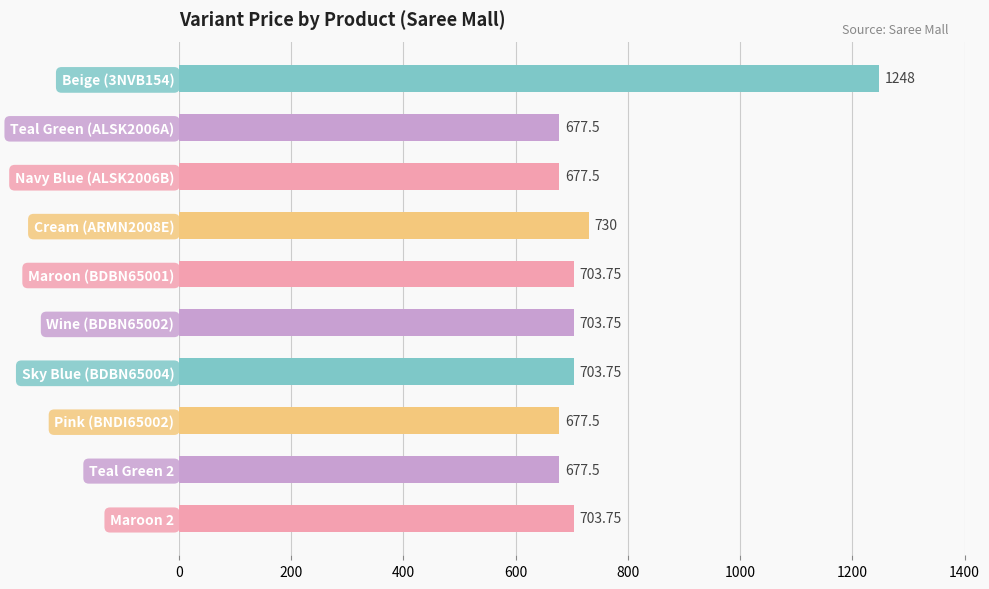

What is the difference between the second highest and second lowest values?

52.5